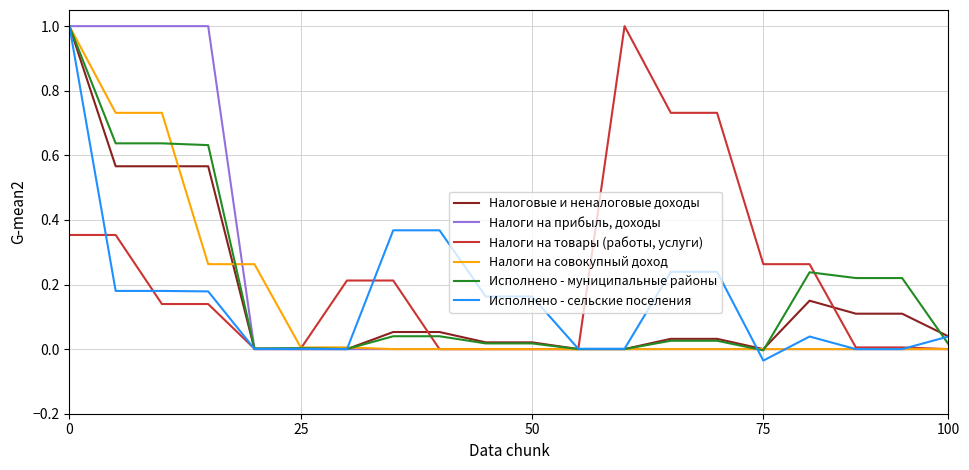

What is the greatest value displayed?

1.0